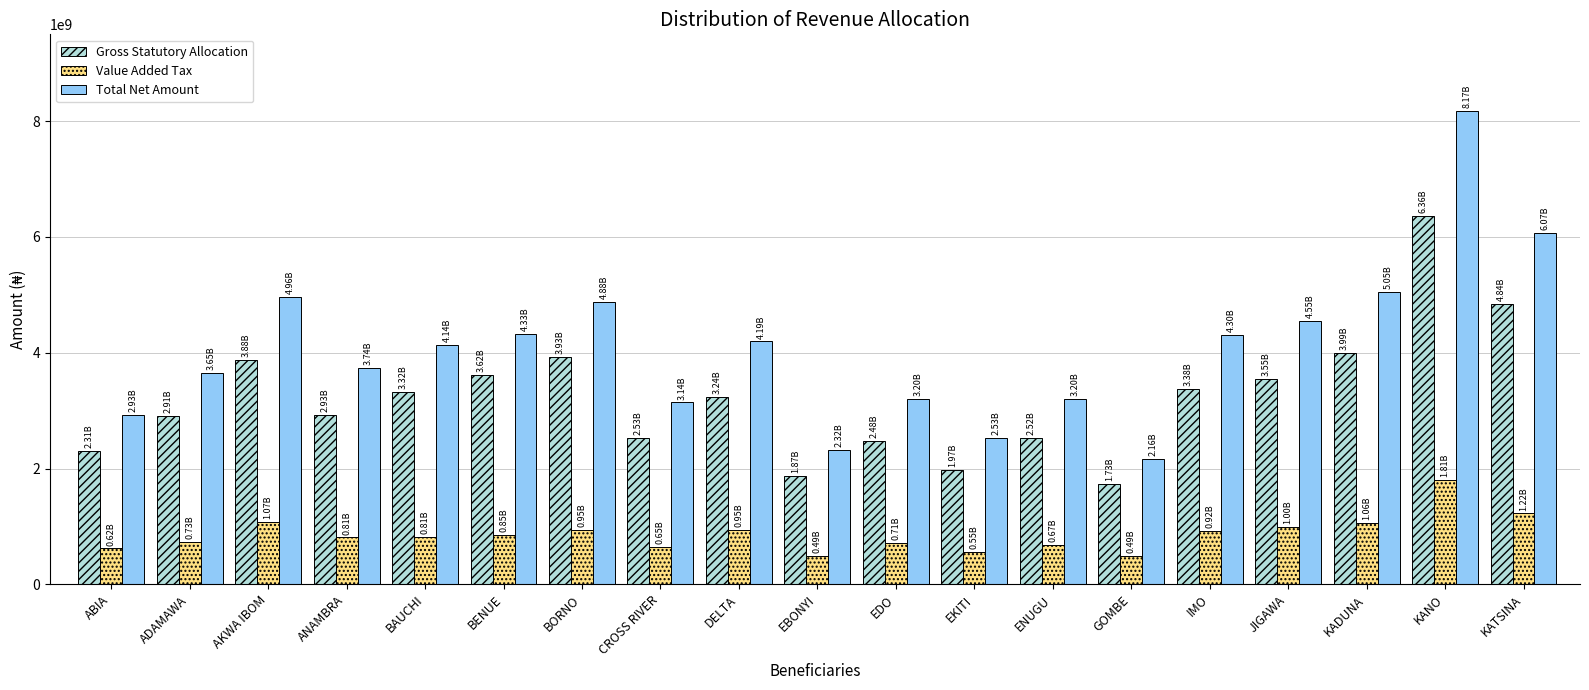

Between DELTA and EBONYI, which series saw the biggest shift?

Total Net Amount